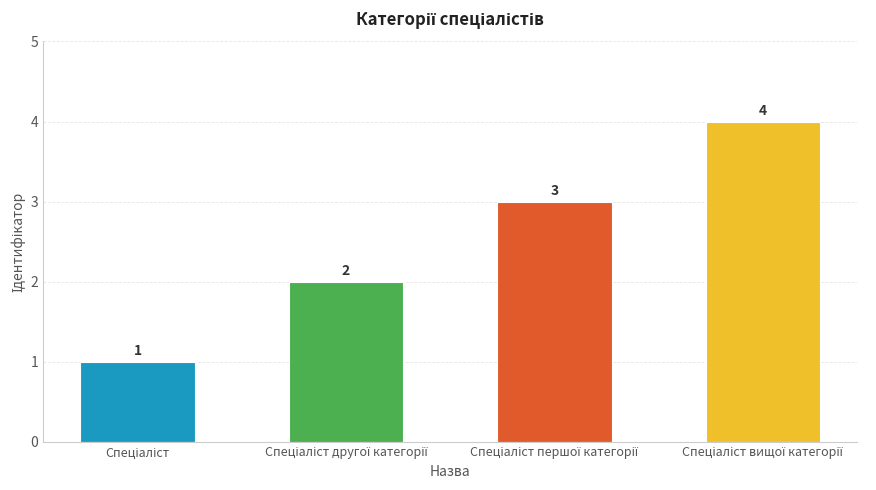

What is the difference between the maximum and minimum values?

3